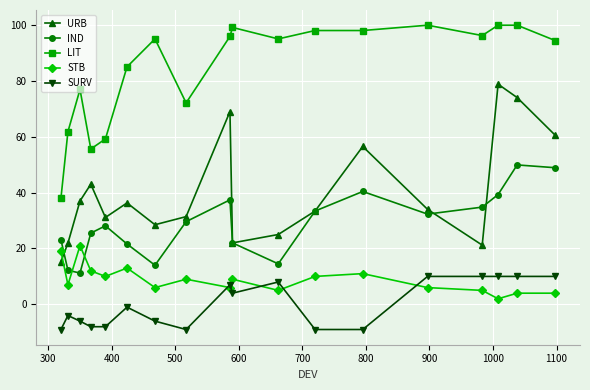

List the series in order of their peak value, lowest first.

SURV, STB, IND, URB, LIT